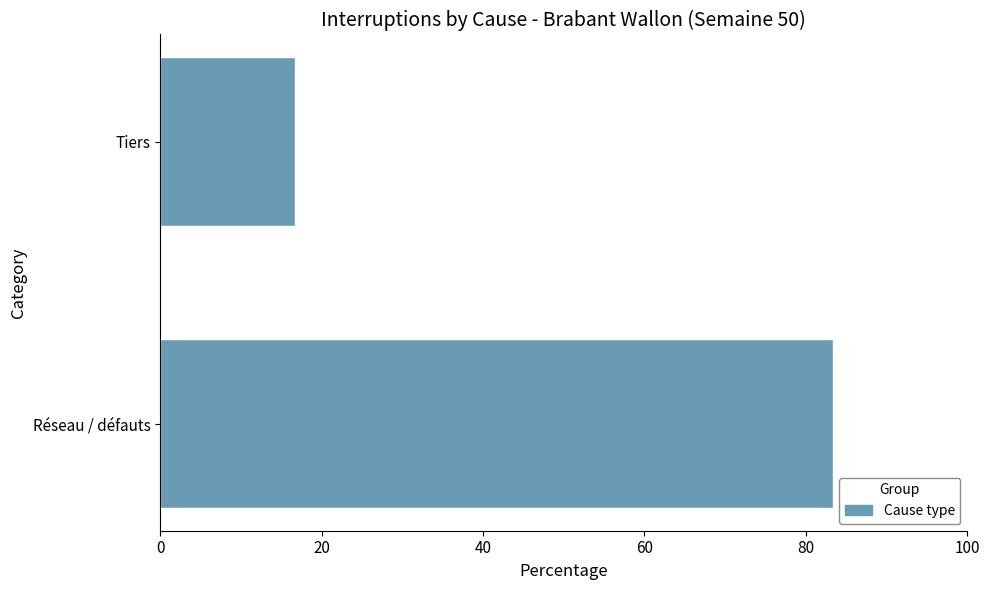

Reading bottom to top, extract all data points from this chart.

Réseau / défauts=83.3	Tiers=16.7